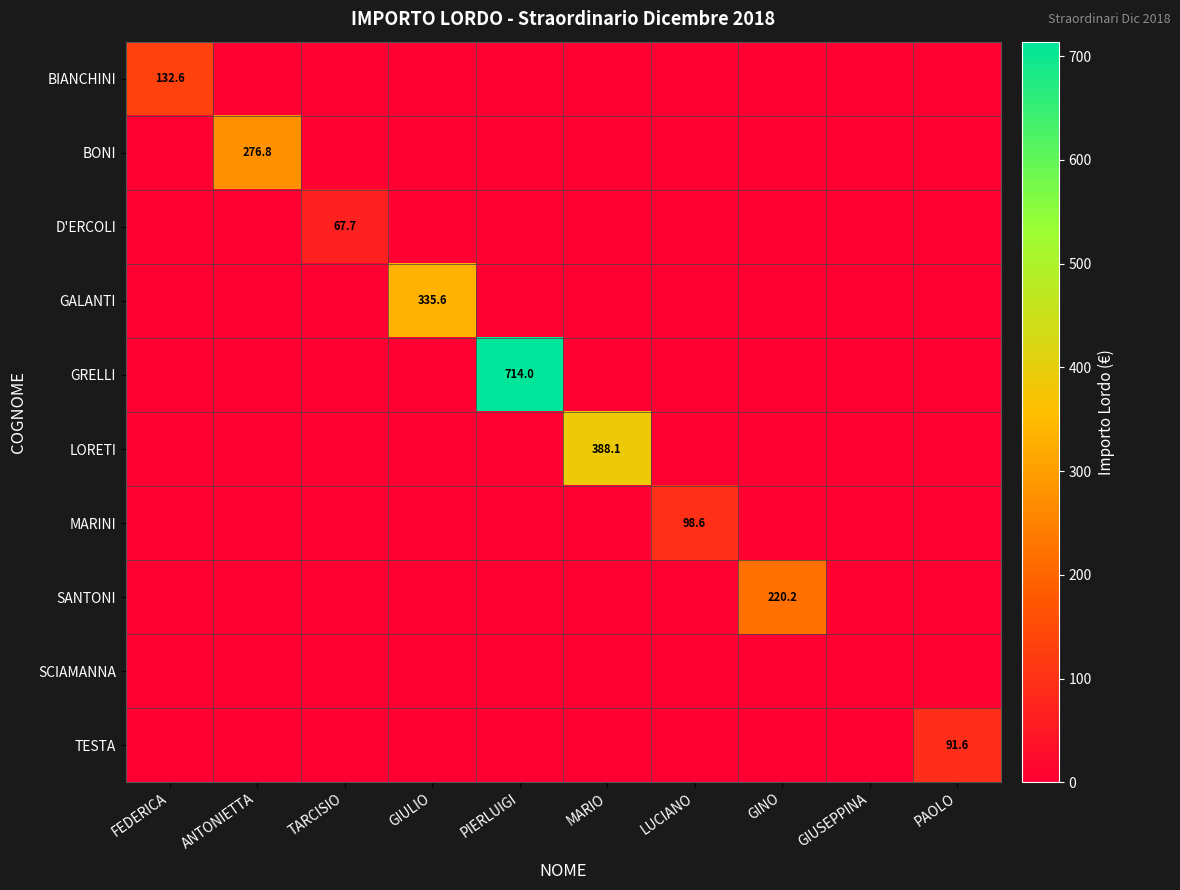

Which category has the lowest value across all series?

ANTONIETTA